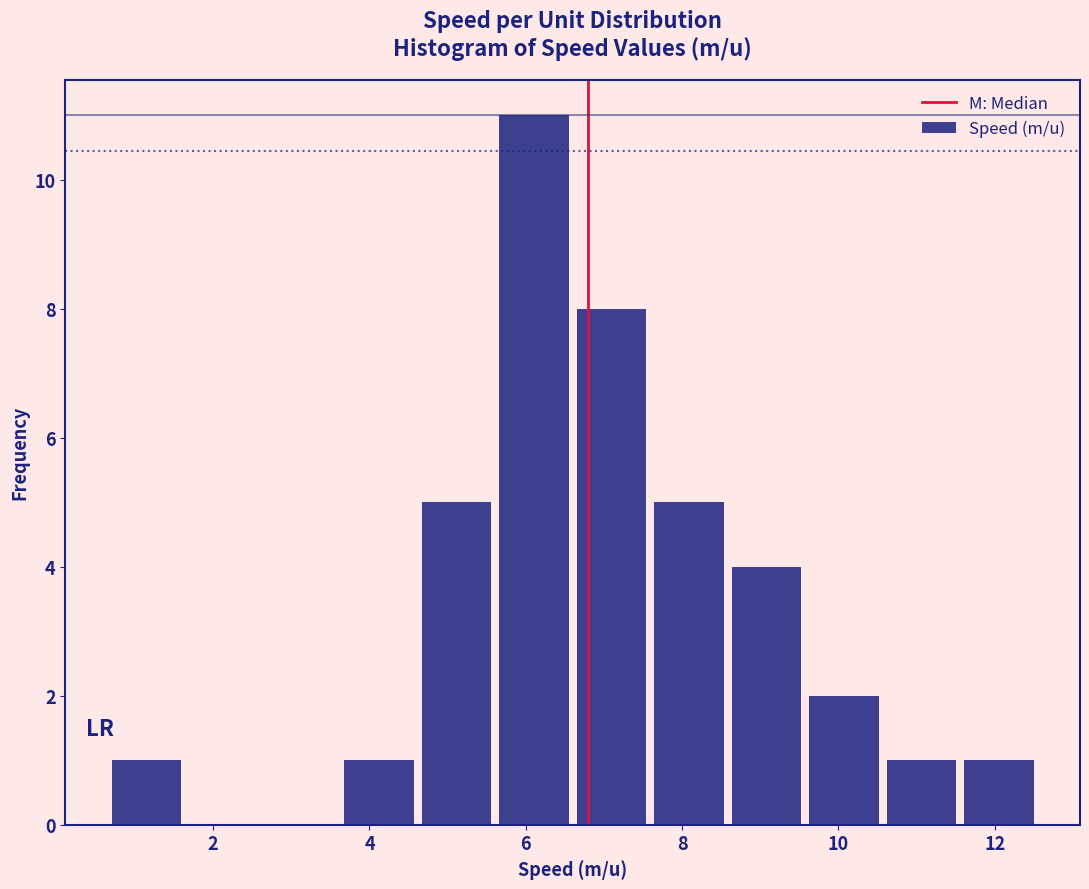

What is the height of the bar covering 7.6 to 8.6 on the x-axis? Neither the bar edges nor the heights are printed on the chart, so give them approximately, as read against the axes.

5